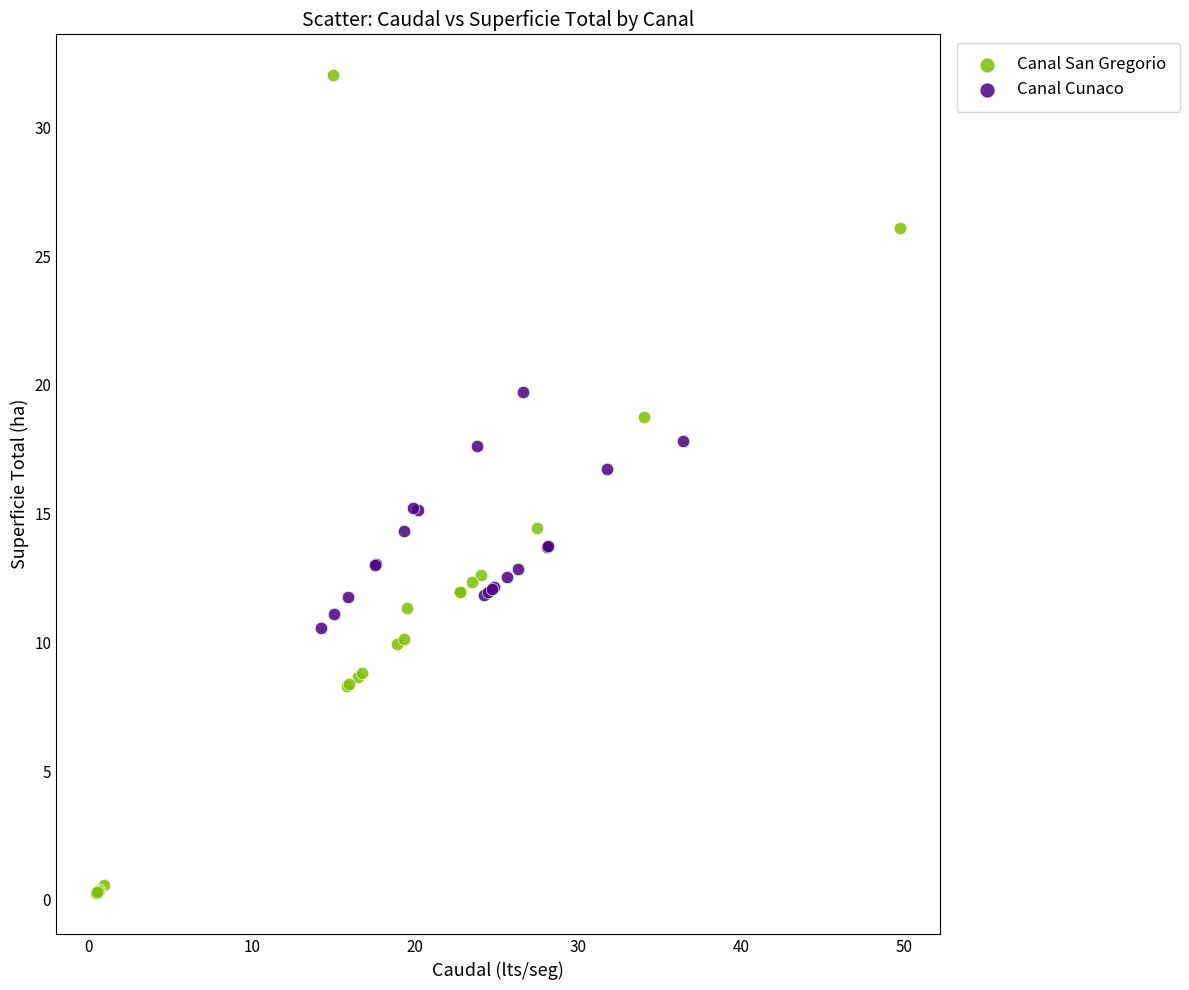

Which series has the widest spread of Y values?

Canal San Gregorio